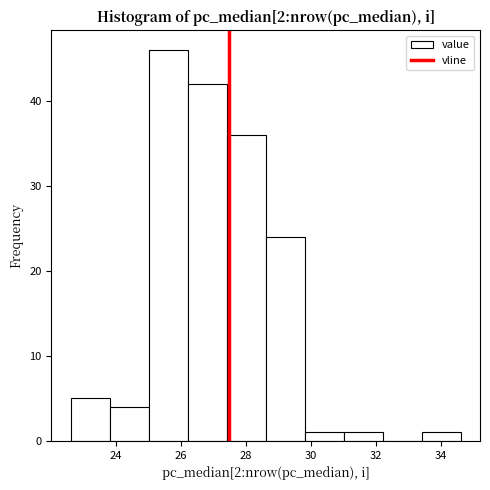

Reading left to right, list every bar in this chart as the range it spans on the x-axis followed by its height. Neither the bar edges nor the heights are printed on the chart, so give them approximately, as read against the axes.

22.6 to 23.8: 5
23.8 to 25.0: 4
25.0 to 26.2: 46
26.2 to 27.4: 42
27.4 to 28.6: 36
28.6 to 29.8: 24
29.8 to 31.0: 1
31.0 to 32.2: 1
32.2 to 33.4: 0
33.4 to 34.6: 1